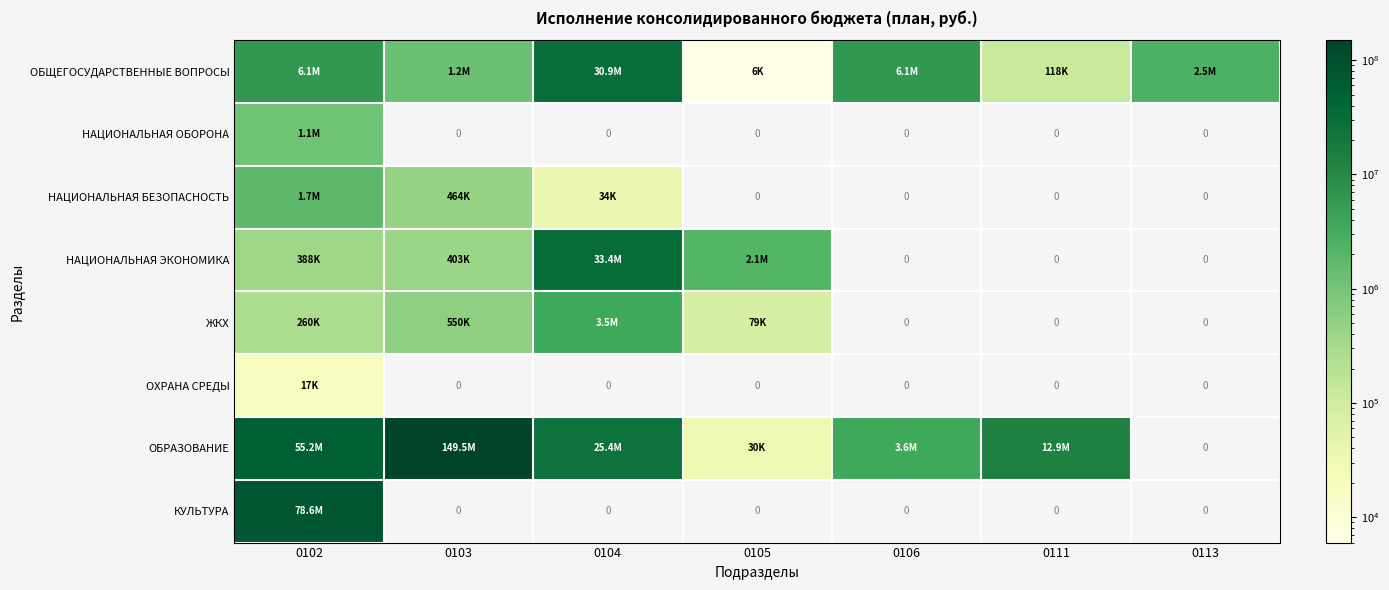

At which category is the sum across all series the highest?

0103